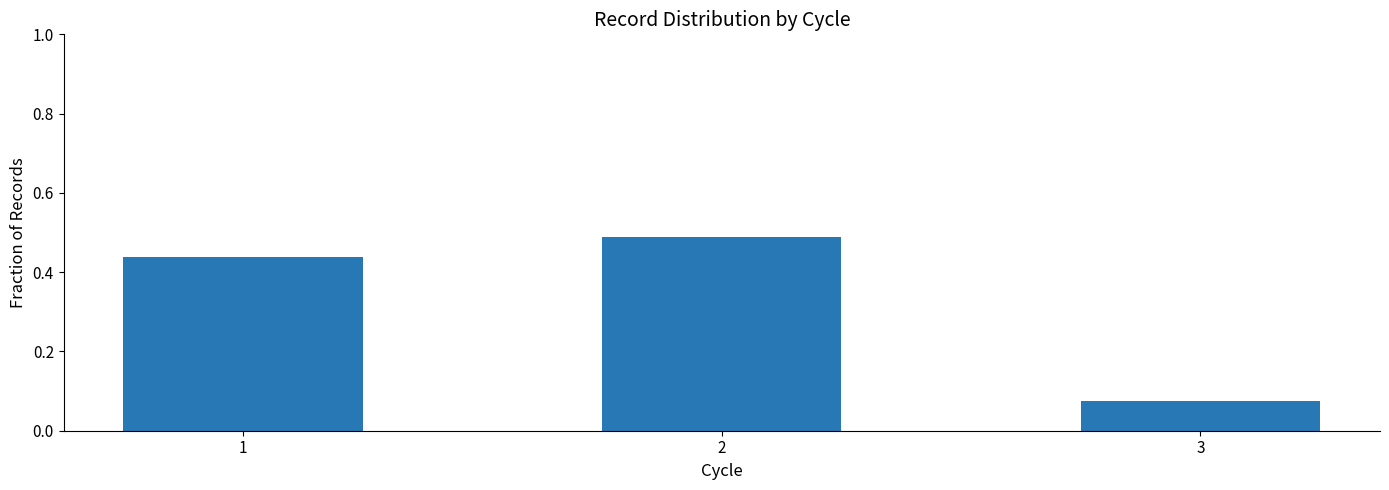

What is the change in value from 2 to 3?

-0.4